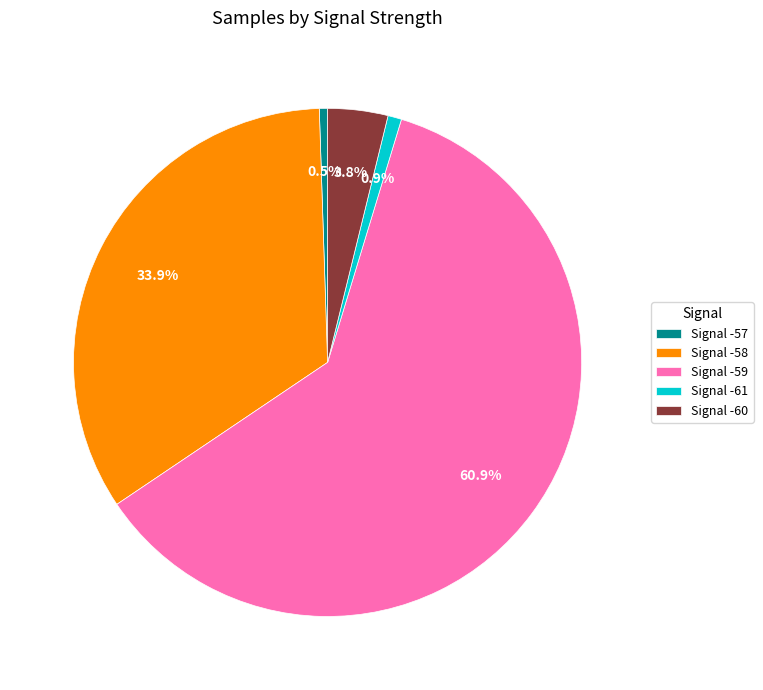

Between Signal -61 and Signal -58, which is larger?

Signal -58